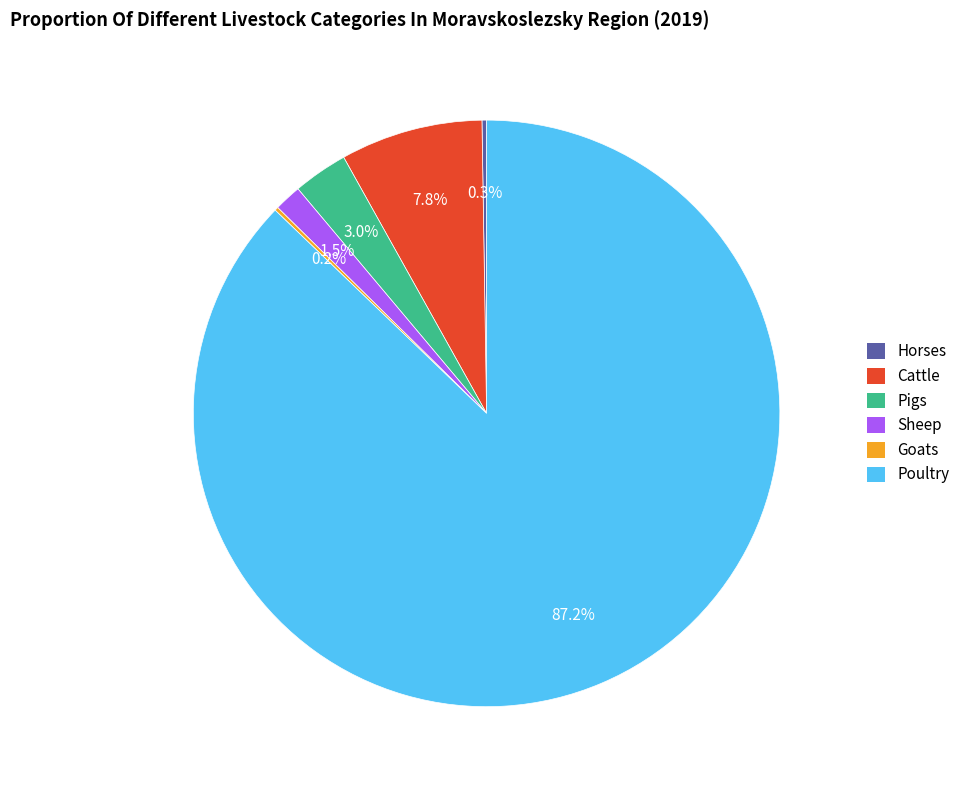

The Pigs slice represents 3% of the pie. True or false?

True